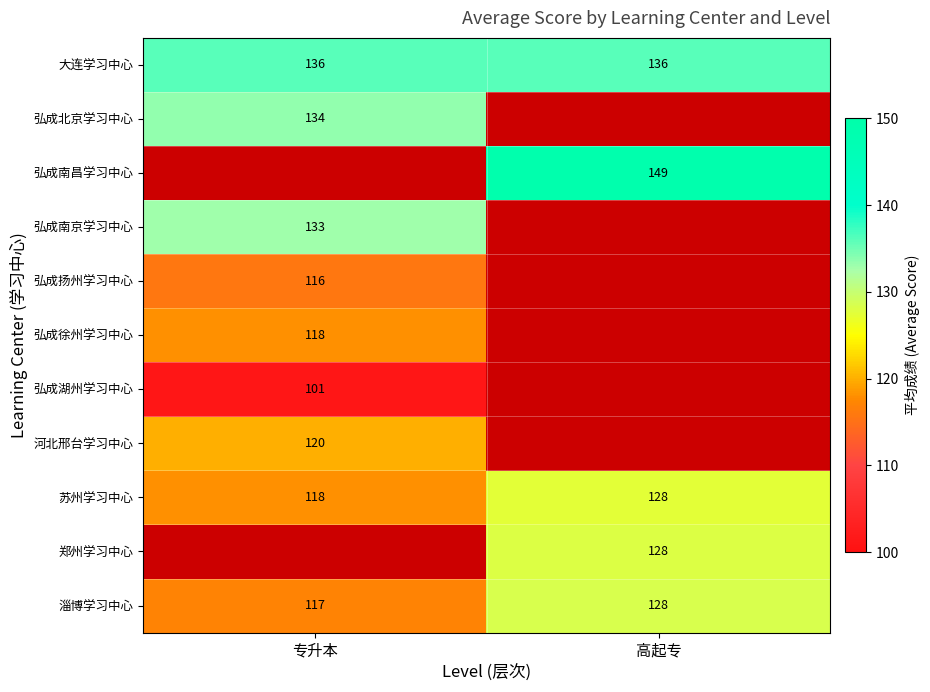

At which label does 淄博学习中心 reach its peak?

高起专